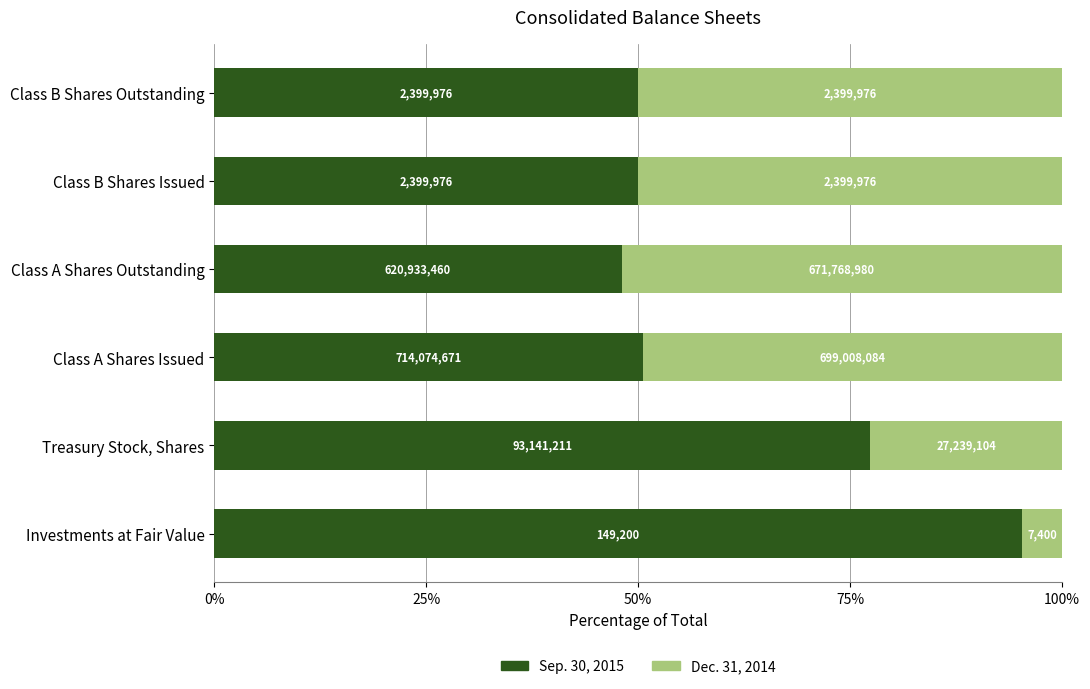

At how many categories does at least one series exceed 29?

6